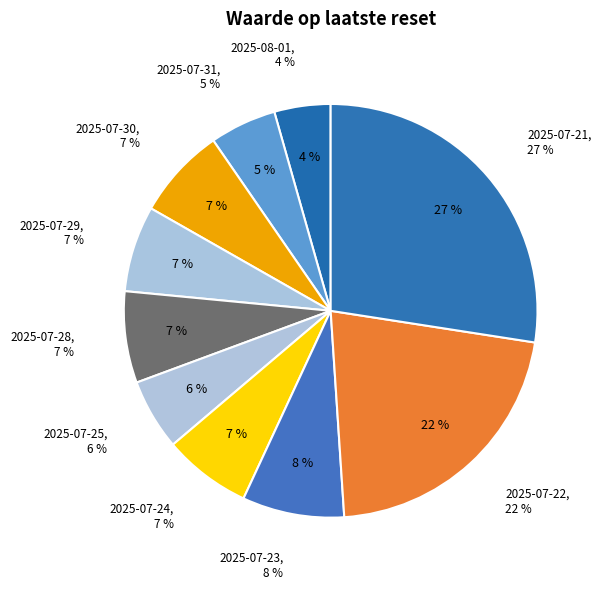

To the nearest percent, what percentage of the pie is 2025-07-31?

5%